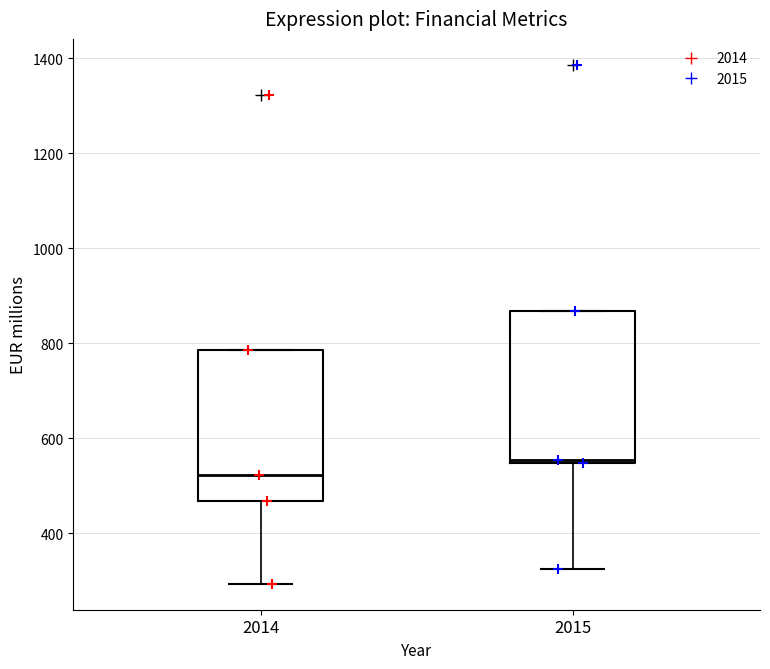

Reading left to right, transcribe this box plot: for each box, give where its median line is, the range the box spans, and where its two whiskers end, as read against the y-axis. The values are not printed on the chart, so give them approximately, as read against the axis.

2014: median 520, box 460 to 780, whiskers 300 to 780
2015: median 560, box 540 to 860, whiskers 320 to 860